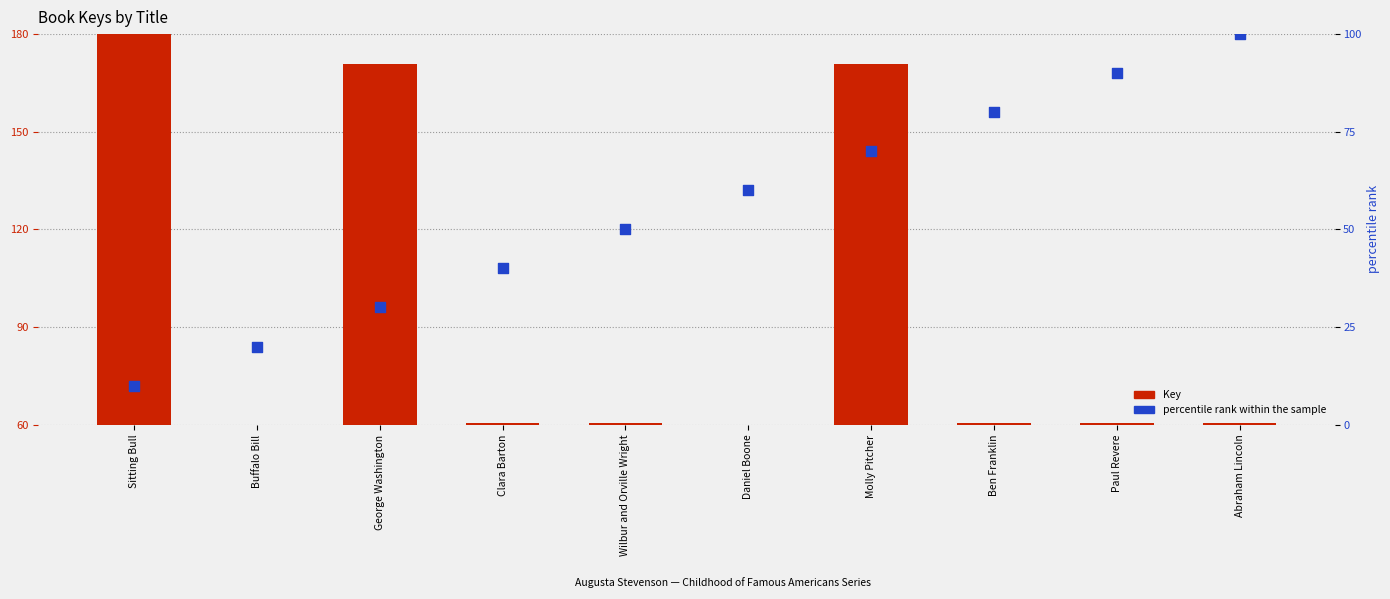

What is the total value across all series at Clara Barton?

100.5